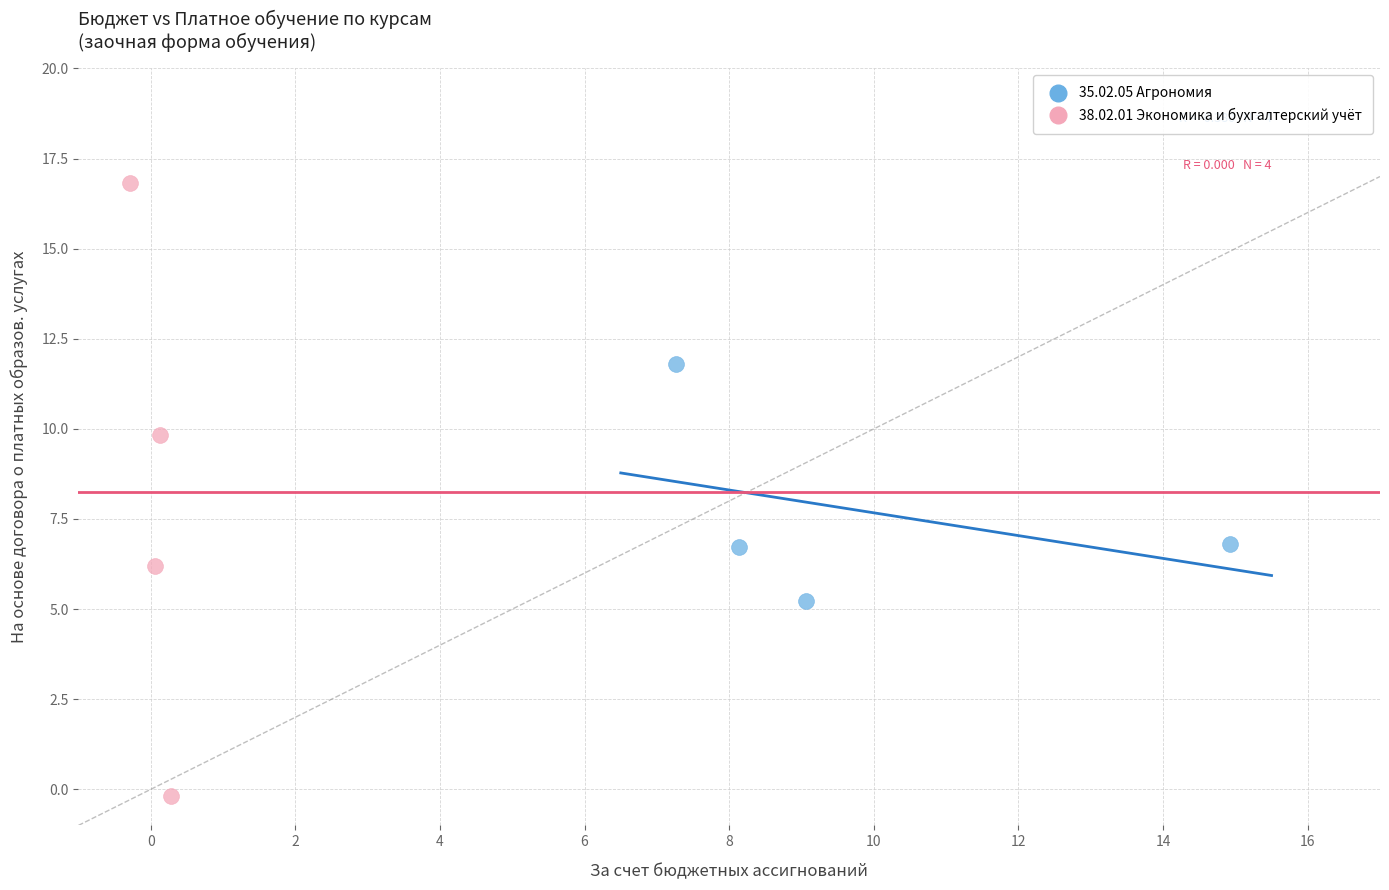

Which series contains the lowest Y value?

38.02.01 Экономика и бухгалтерский учёт